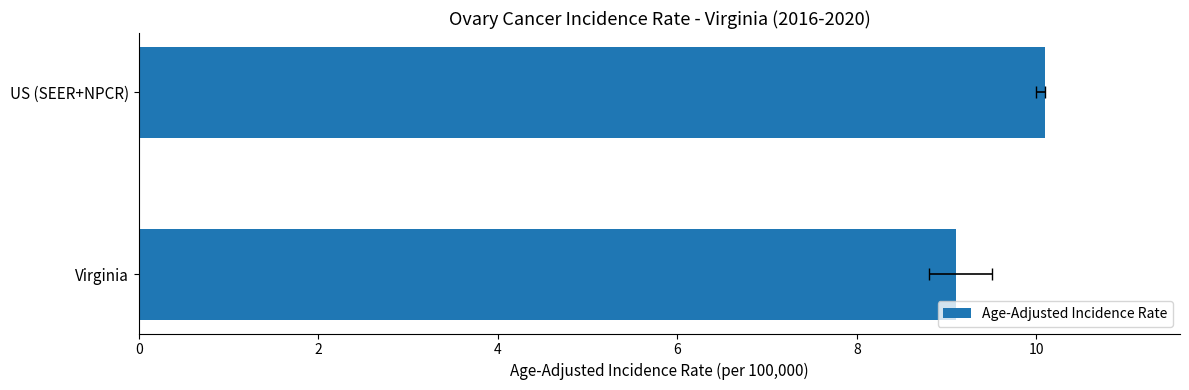

What is the minimum value shown in the chart?

9.1